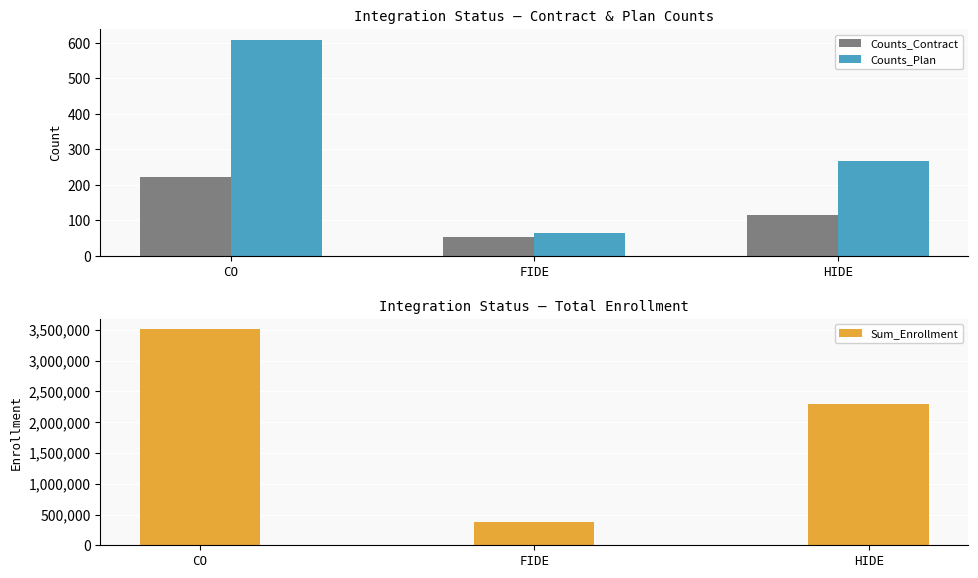

List the labels in order of Counts_Plan value, largest first.

CO, HIDE, FIDE